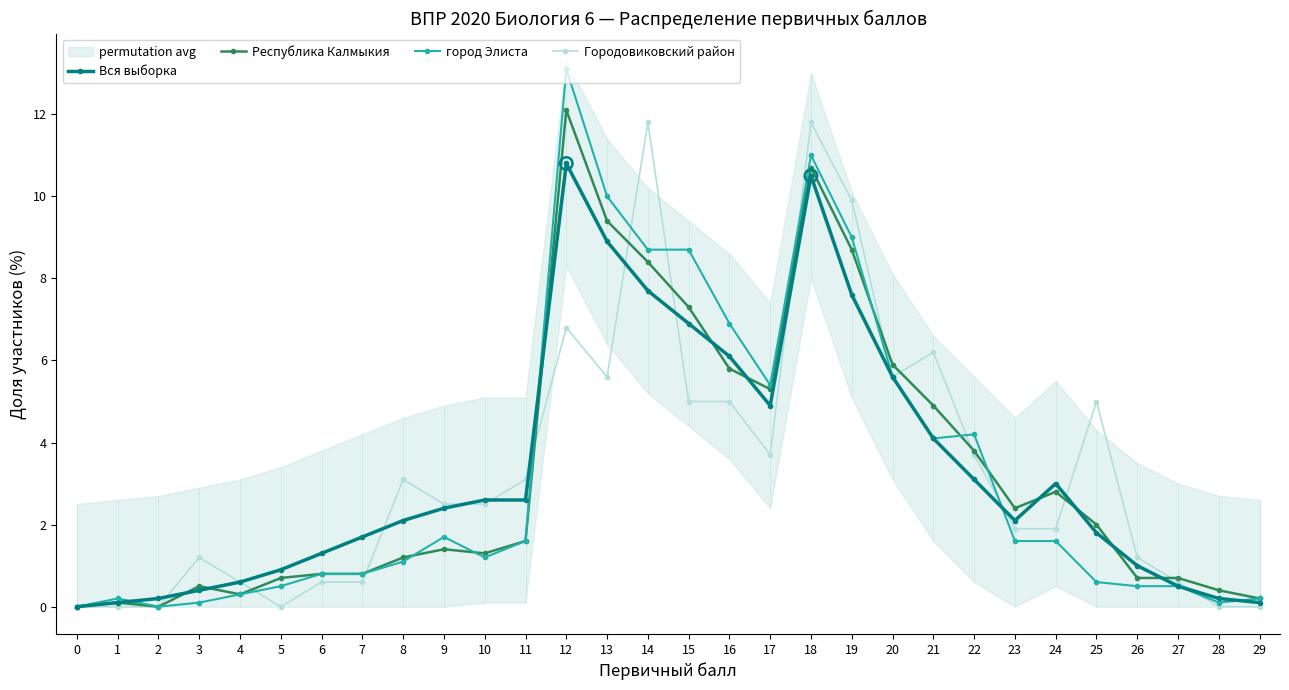

Which series contains the highest Y value?

город Элиста